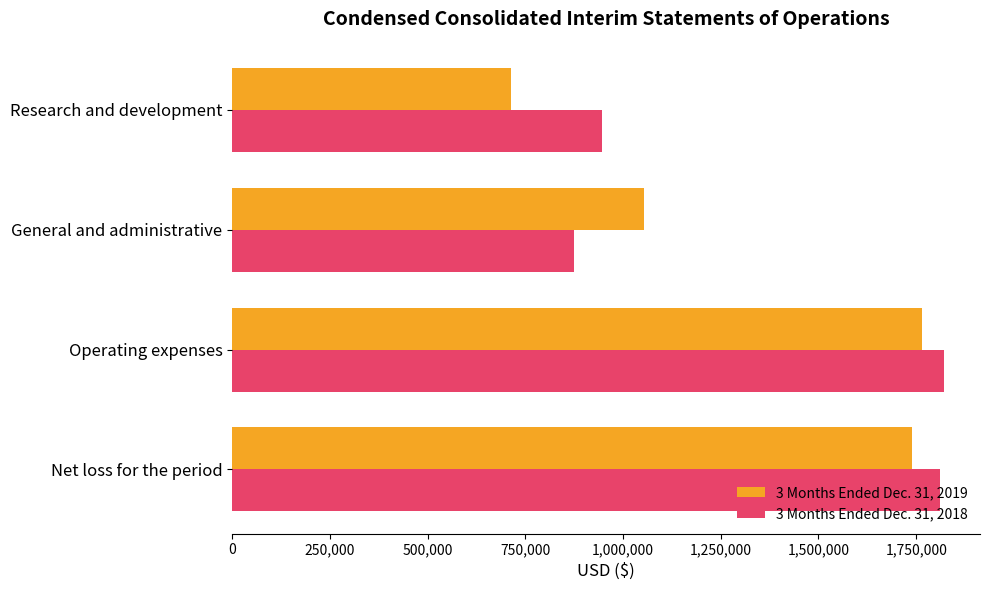

Rank the series by their average value, from highest to lowest.

3 Months Ended Dec. 31, 2018, 3 Months Ended Dec. 31, 2019